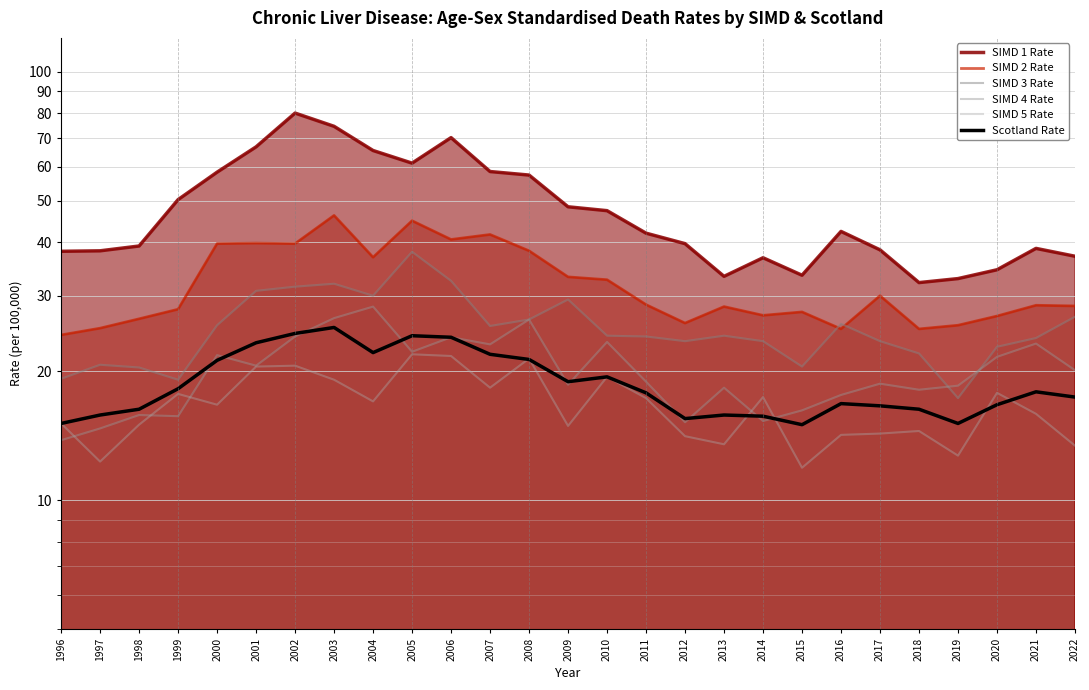

What is the approximate value of SIMD 4 Rate at 2005?

22.2